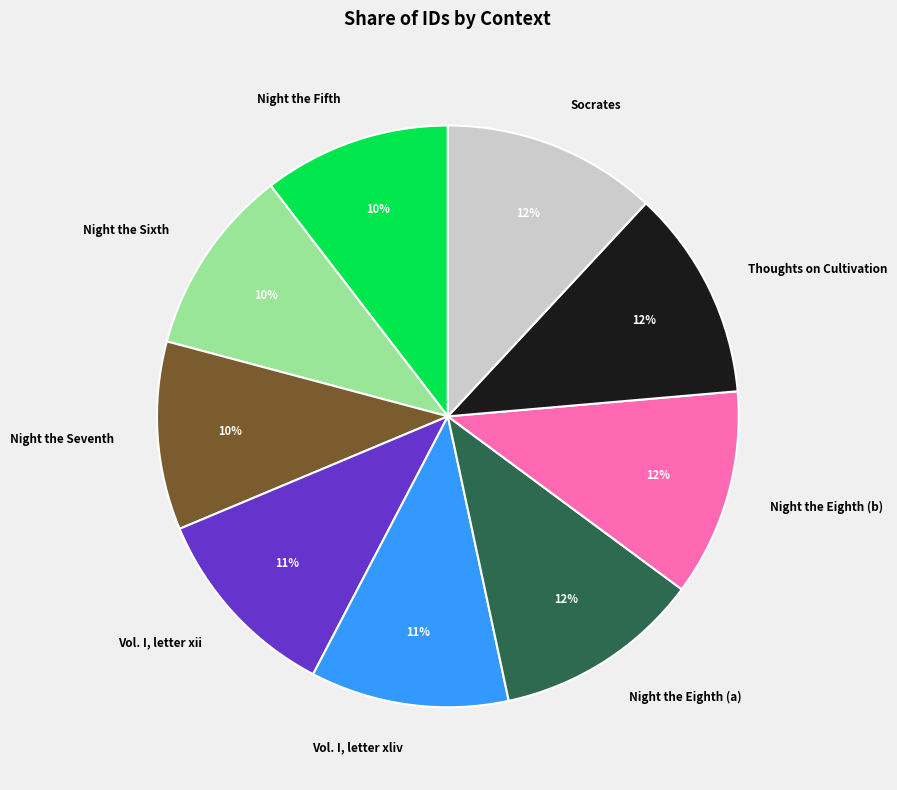

The Night the Eighth (b) slice represents 12% of the pie. True or false?

True